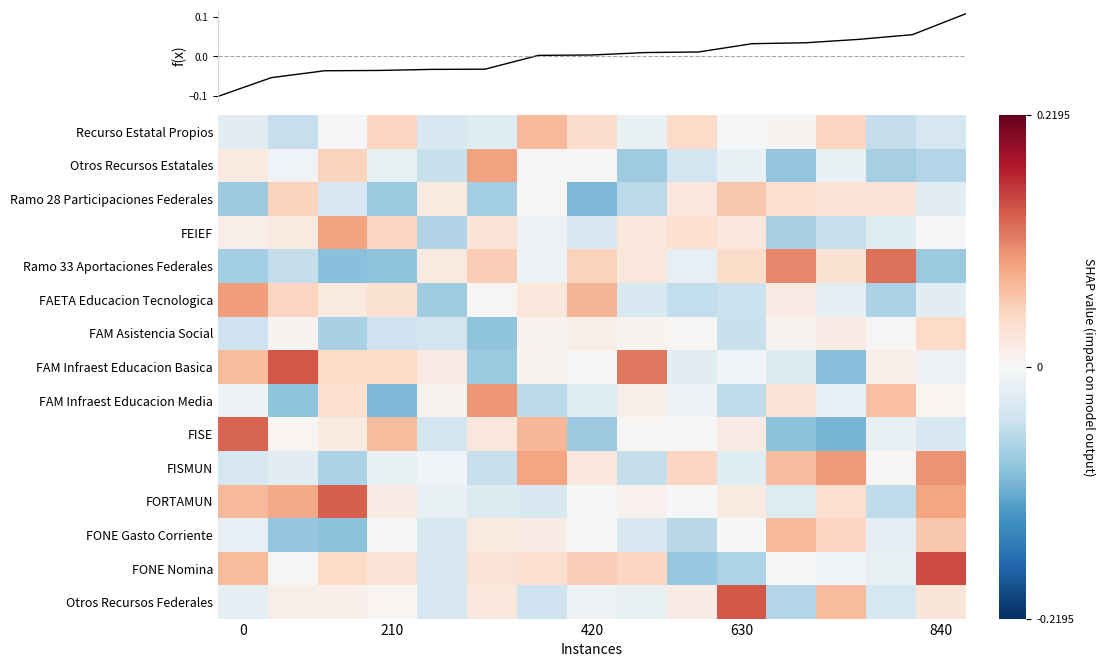

Reading left to right, transcribe all the data shown in this chart.

Recurso Estatal Propios: -0.0	-0.0	-0.0	0.0	-0.0	-0.0	0.1	0.0	-0.0	0.0	-0.0	0.0	0.0	-0.1	-0.0
Otros Recursos Estatales: 0.0	-0.0	0.1	-0.0	-0.0	0.1	-0.0	0.0	-0.1	-0.0	-0.0	-0.1	-0.0	-0.1	-0.1
Ramo 28 Participaciones Federales: -0.1	0.0	-0.0	-0.1	0.0	-0.1	0.0	-0.1	-0.1	0.0	0.1	0.0	0.0	0.0	-0.0
FEIEF: 0.0	0.0	0.1	0.0	-0.1	0.0	-0.0	-0.0	0.0	0.0	0.0	-0.1	-0.1	-0.0	-0.0
Ramo 33 Aportaciones Federales: -0.1	-0.1	-0.1	-0.1	0.0	0.1	-0.0	0.1	0.0	-0.0	0.0	0.1	0.0	0.1	-0.1
FAETA Educacion Tecnologica: 0.1	0.0	0.0	0.0	-0.1	0.0	0.0	0.1	-0.0	-0.1	-0.0	0.0	-0.0	-0.1	-0.0
FAM Asistencia Social: -0.0	0.0	-0.1	-0.0	-0.0	-0.1	0.0	0.0	0.0	0.0	-0.0	0.0	0.0	0.0	0.0
FAM Infraest Educacion Basica: 0.1	0.1	0.0	0.0	0.0	-0.1	0.0	0.0	0.1	-0.0	-0.0	-0.0	-0.1	0.0	-0.0
FAM Infraest Educacion Media: -0.0	-0.1	0.0	-0.1	0.0	0.1	-0.1	-0.0	0.0	-0.0	-0.1	0.0	-0.0	0.1	0.0
FISE: 0.1	0.0	0.0	0.1	-0.0	0.0	0.1	-0.1	0.0	-0.0	0.0	-0.1	-0.1	-0.0	-0.0
FISMUN: -0.0	-0.0	-0.1	-0.0	-0.0	-0.1	0.1	0.0	-0.1	0.0	-0.0	0.1	0.1	0.0	0.1
FORTAMUN: 0.1	0.1	0.1	0.0	-0.0	-0.0	-0.0	-0.0	0.0	-0.0	0.0	-0.0	0.0	-0.1	0.1
FONE Gasto Corriente: -0.0	-0.1	-0.1	-0.0	-0.0	0.0	0.0	-0.0	-0.0	-0.1	-0.0	0.1	0.0	-0.0	0.1
FONE Nomina: 0.1	-0.0	0.0	0.0	-0.0	0.0	0.0	0.1	0.0	-0.1	-0.1	-0.0	-0.0	-0.0	0.1
Otros Recursos Federales: -0.0	0.0	0.0	0.0	-0.0	0.0	-0.0	-0.0	-0.0	0.0	0.1	-0.1	0.1	-0.0	0.0